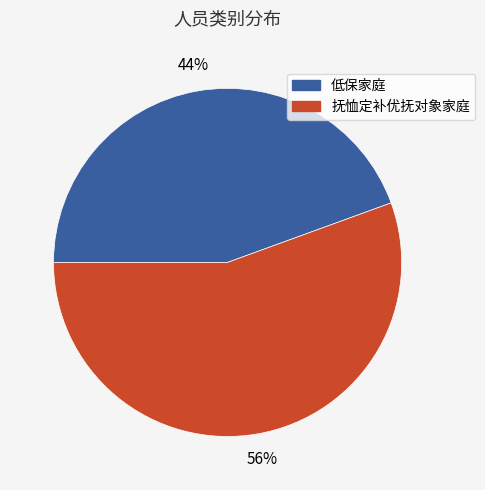

To the nearest percent, what portion does 抚恤定补优抚对象家庭 represent?

56%